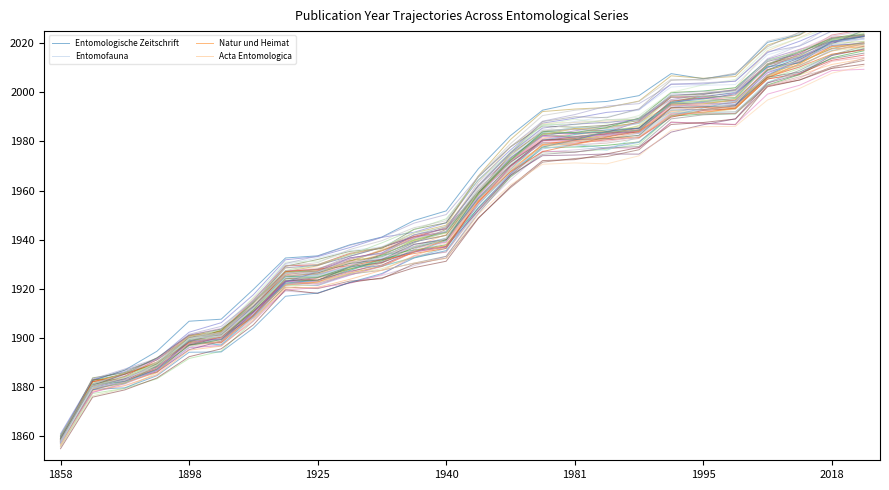

The value of Entomofauna at 1981 is 759.4. True or false?

False